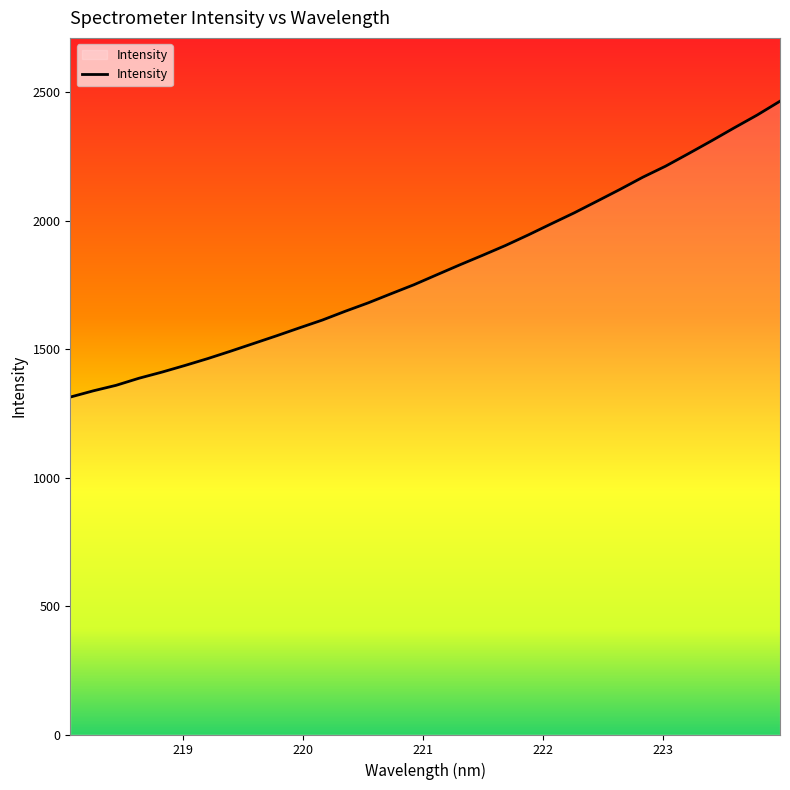

How many values are below 1788?

16